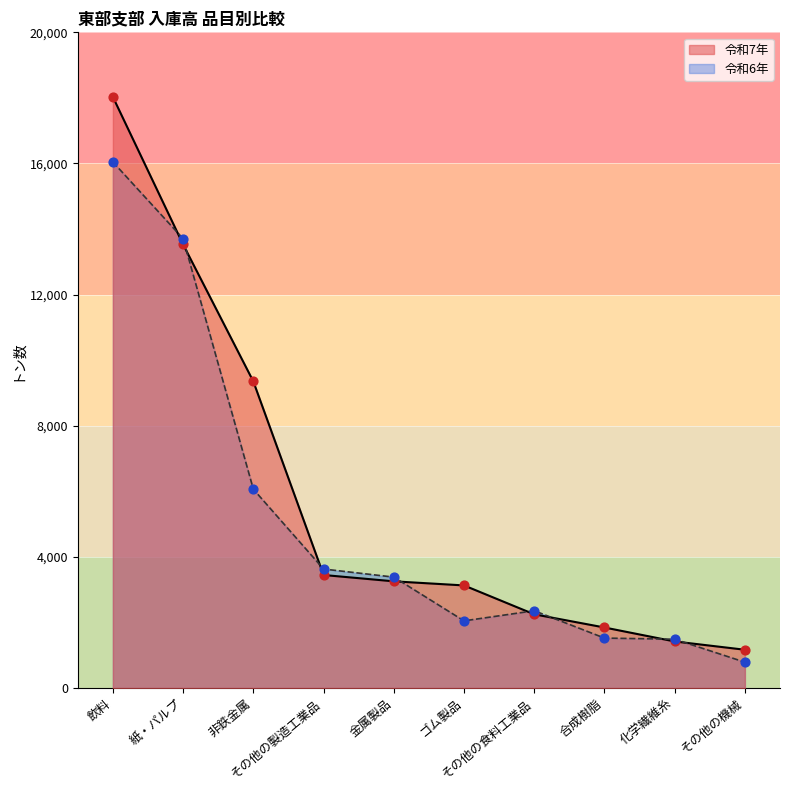

What are all the series names shown in the legend?

令和7年, 令和6年